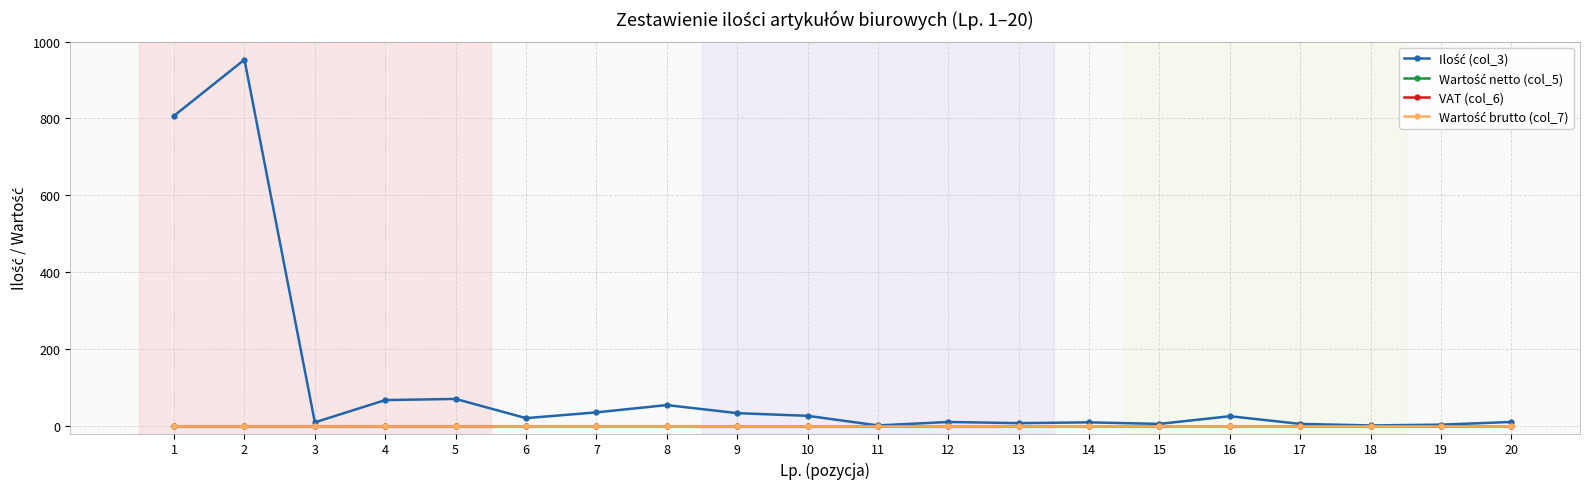

What are all the series names shown in the legend?

Ilość (col_3), Wartość netto (col_5), VAT (col_6), Wartość brutto (col_7)